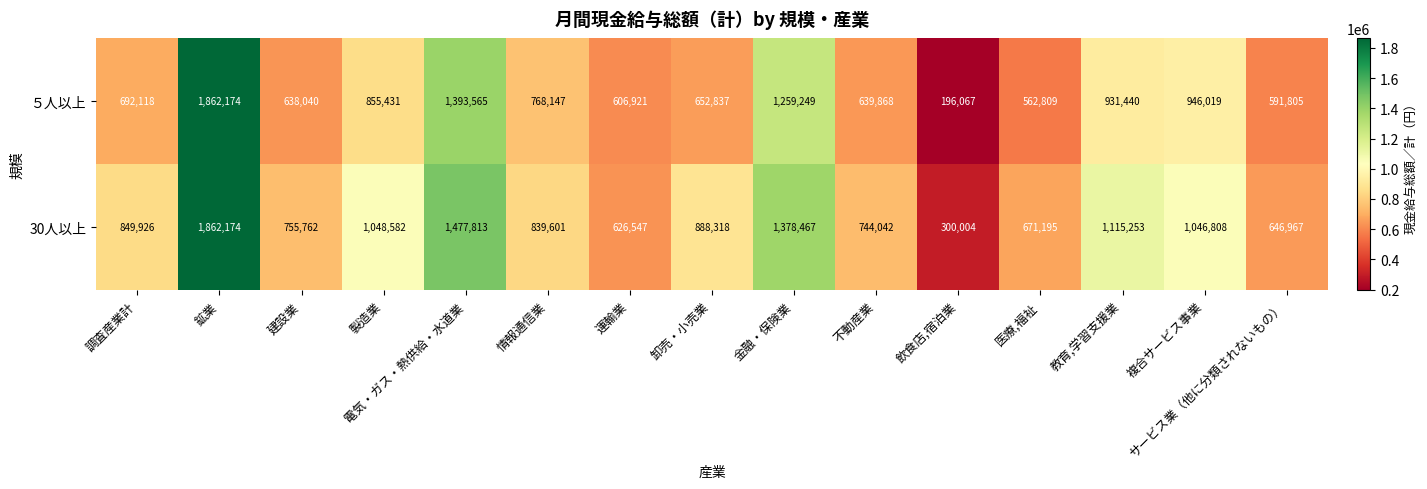

Count the number of data series in this chart.

2